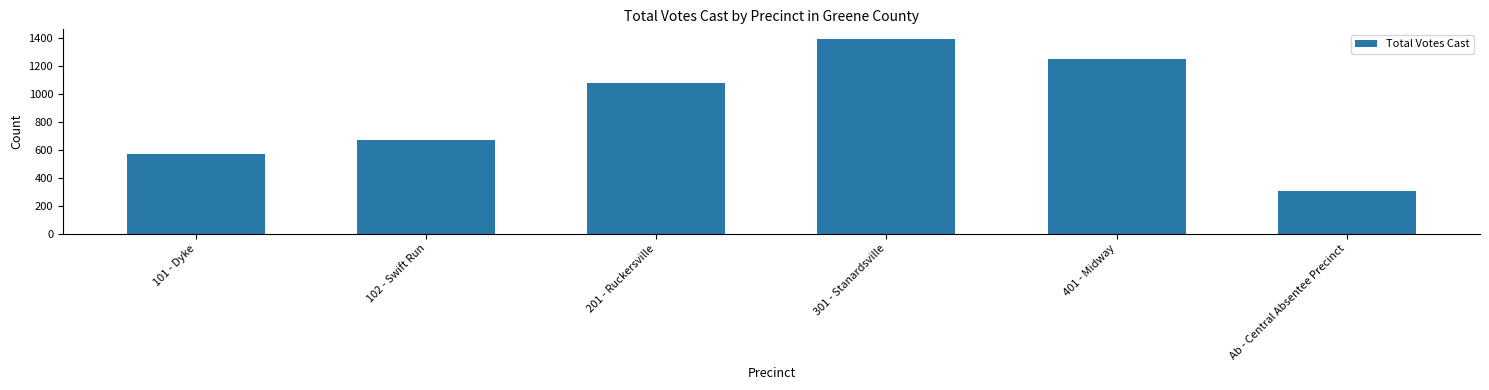

What is the change in value from 301 - Stanardsville to Ab - Central Absentee Precinct?

-1086